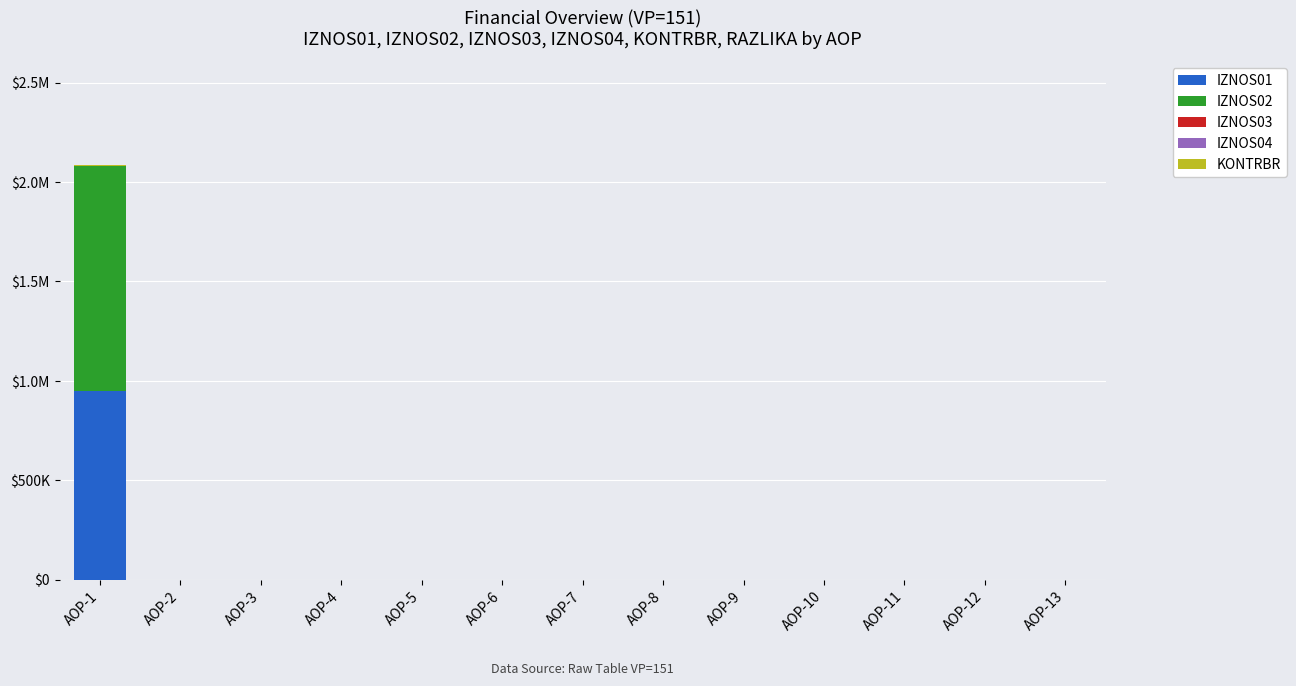

Which has a higher value, AOP-1 or AOP-3?

AOP-1